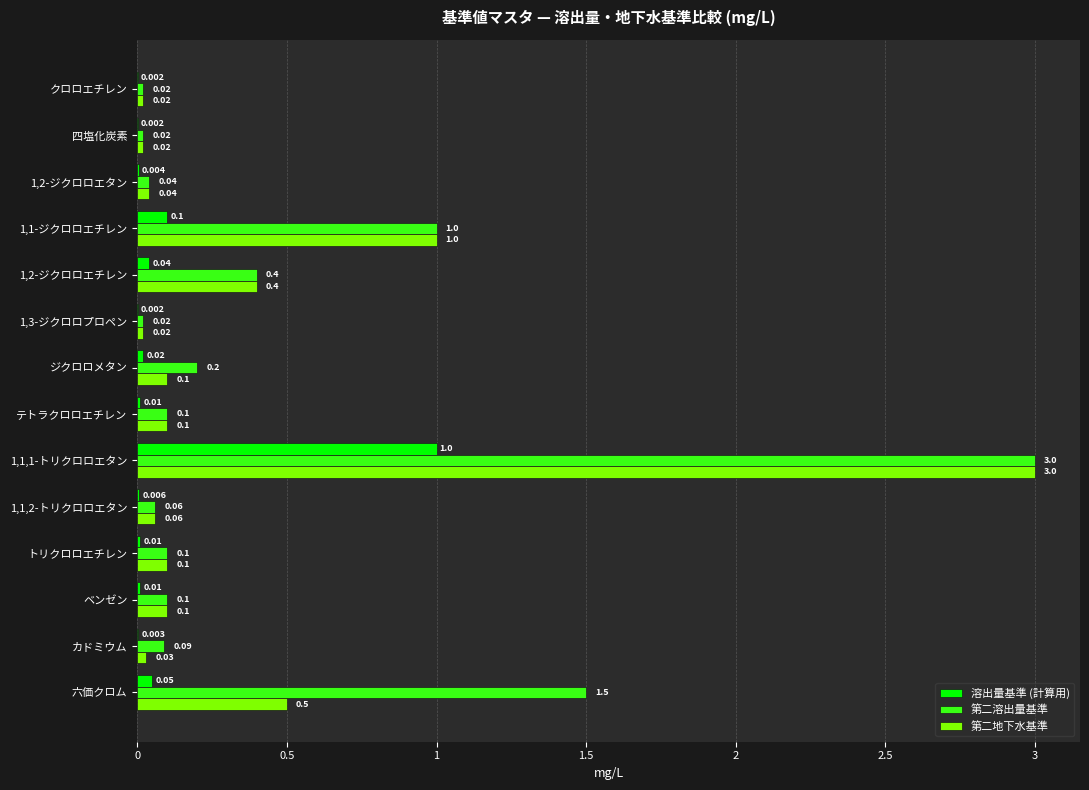

Is the value of 溶出量基準 (計算用) at 1,1,1-トリクロロエタン greater than the value of 第二地下水基準 at ベンゼン?

Yes